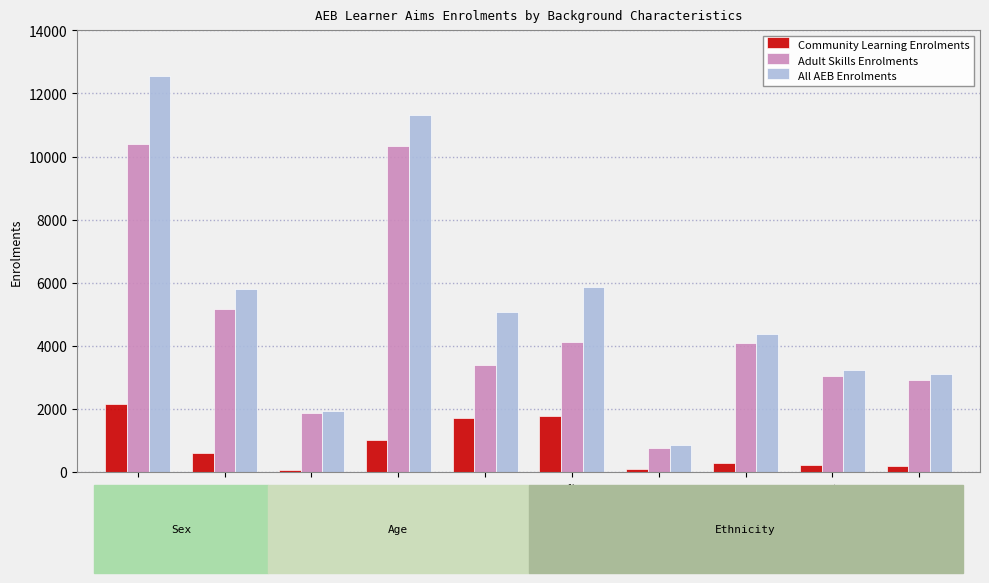

Which series has the widest spread of values?

All AEB Enrolments